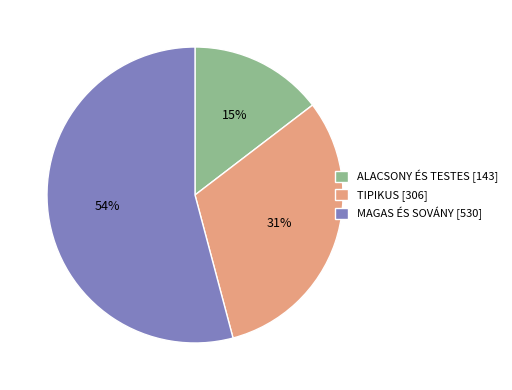

Rank the categories by value from lowest to highest.

ALACSONY ÉS TESTES [143], TIPIKUS [306], MAGAS ÉS SOVÁNY [530]